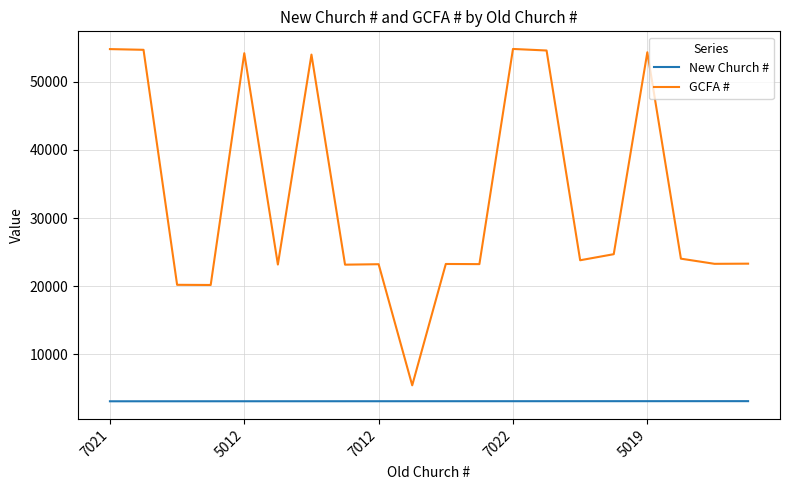

True or false: GCFA # and New Church # intersect in this chart.

False